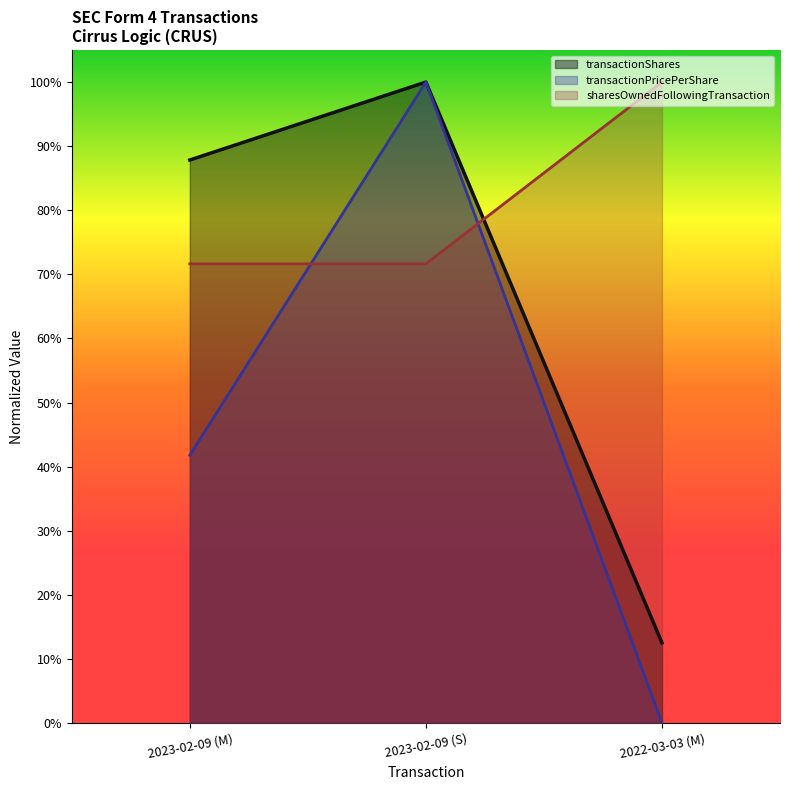

How many lines are shown in the chart?

3